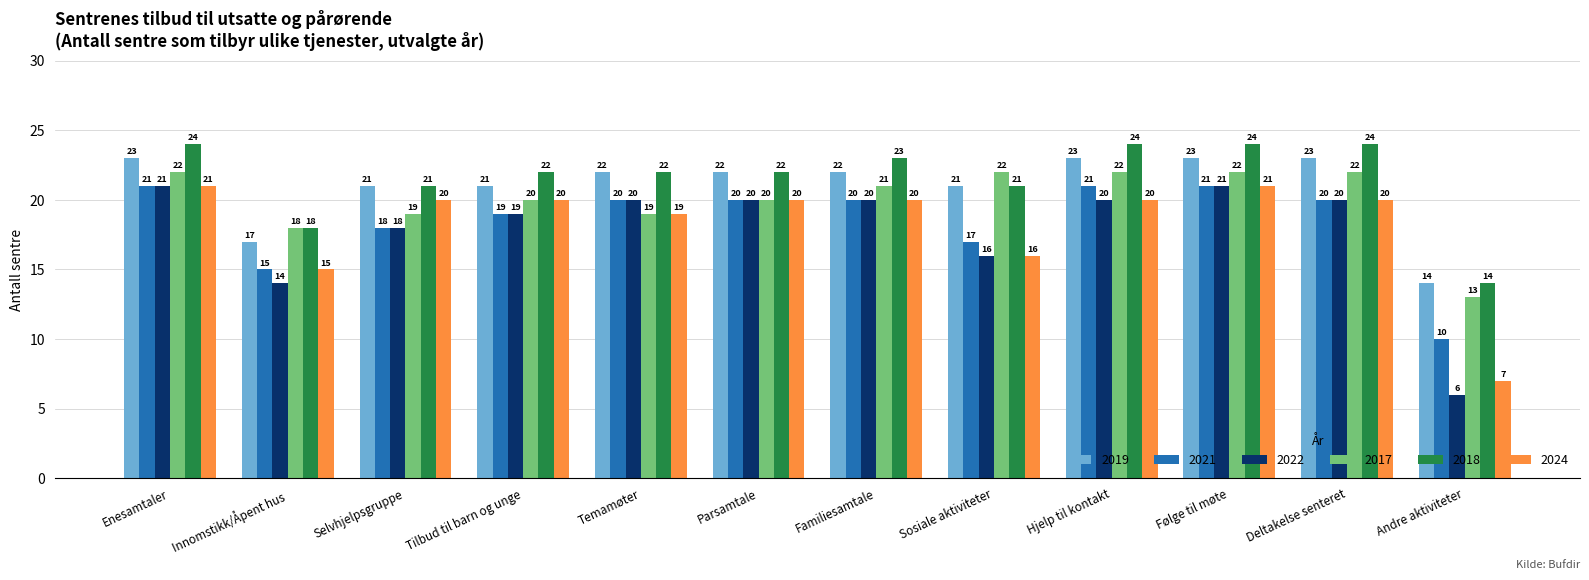

What is the average value of the 2022 series?

18